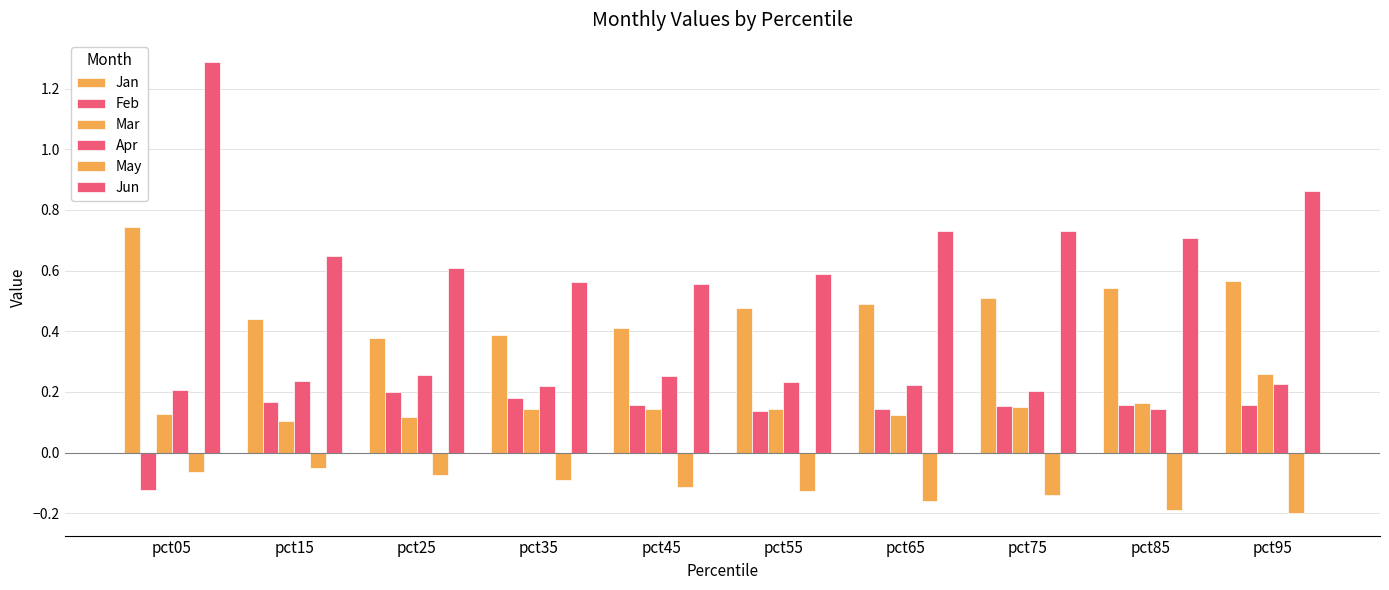

Reading left to right, list all the values displayed in this chart.

Jan: 0.7	0.4	0.4	0.4	0.4	0.5	0.5	0.5	0.5	0.6
Feb: -0.1	0.2	0.2	0.2	0.2	0.1	0.1	0.2	0.2	0.2
Mar: 0.1	0.1	0.1	0.1	0.1	0.1	0.1	0.2	0.2	0.3
Apr: 0.2	0.2	0.3	0.2	0.3	0.2	0.2	0.2	0.1	0.2
May: -0.1	-0.0	-0.1	-0.1	-0.1	-0.1	-0.2	-0.1	-0.2	-0.2
Jun: 1.3	0.6	0.6	0.6	0.6	0.6	0.7	0.7	0.7	0.9